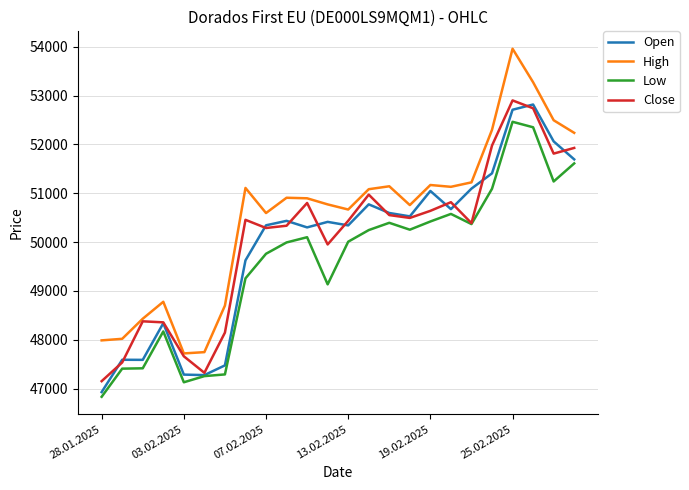

How many distinct data groups are displayed?

4